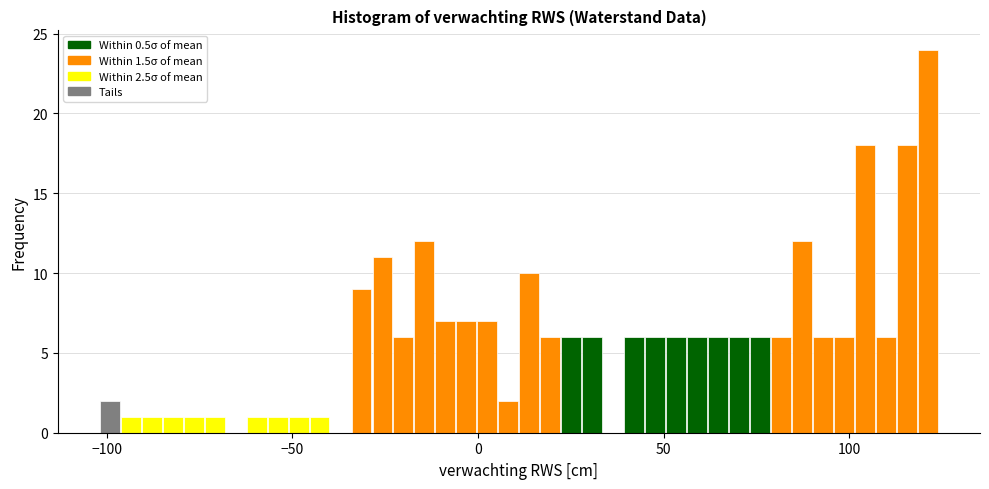

Read against the x-axis, roughly where is the centre of the tallest bar?

120